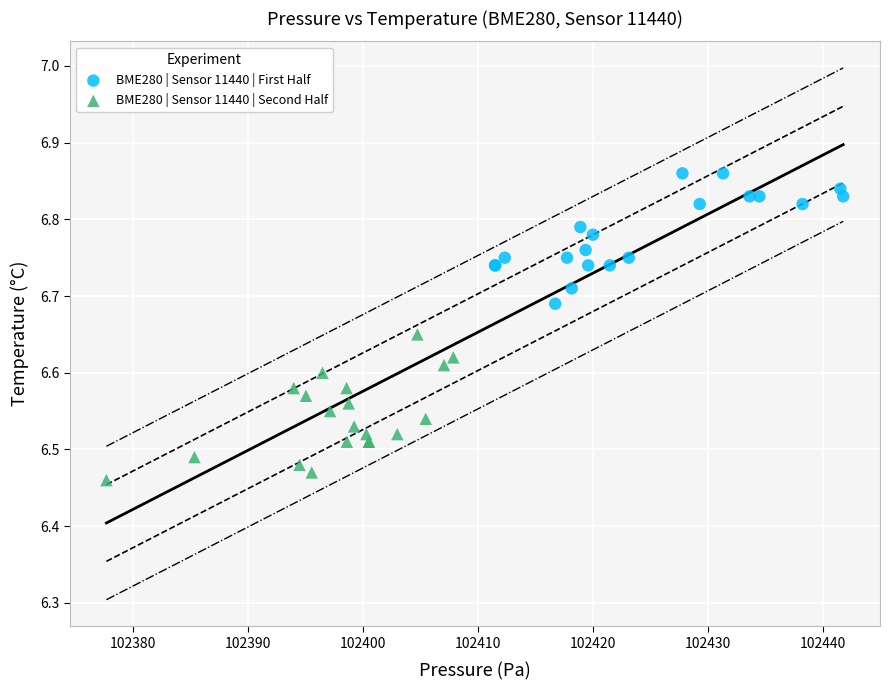

What are all the series names shown in the legend?

BME280 | Sensor 11440 | First Half, BME280 | Sensor 11440 | Second Half